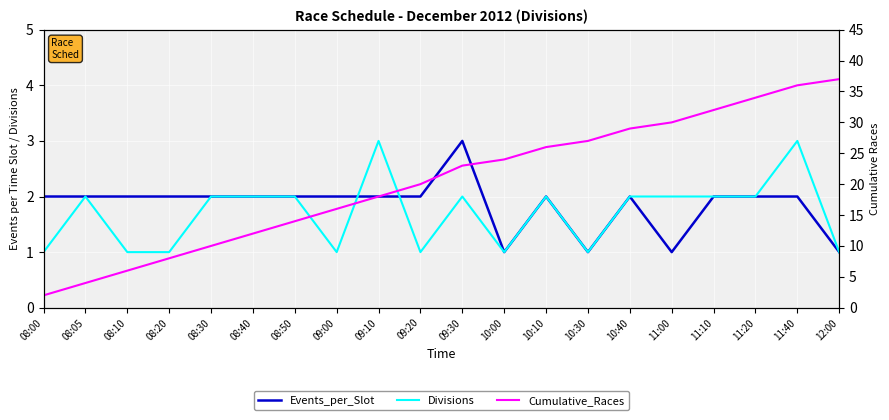

List the labels in order of Cumulative_Races value, smallest first.

08:00, 08:05, 08:10, 08:20, 08:30, 08:40, 08:50, 09:00, 09:10, 09:20, 09:30, 10:00, 10:10, 10:30, 10:40, 11:00, 11:10, 11:20, 11:40, 12:00